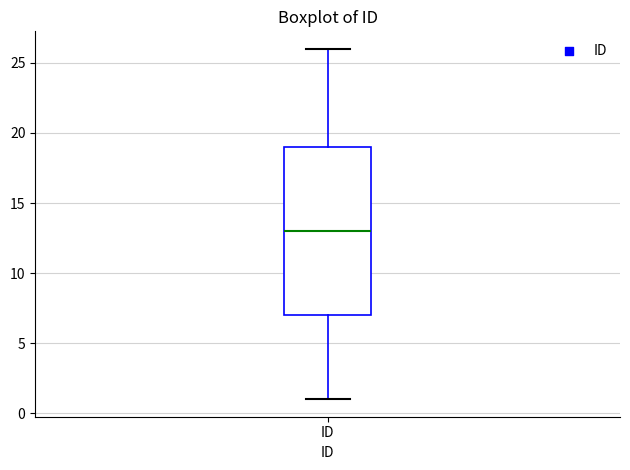

Where does the median line of the box for ID sit on the y-axis? The values are not printed on the chart, so give them approximately, as read against the axis.

13